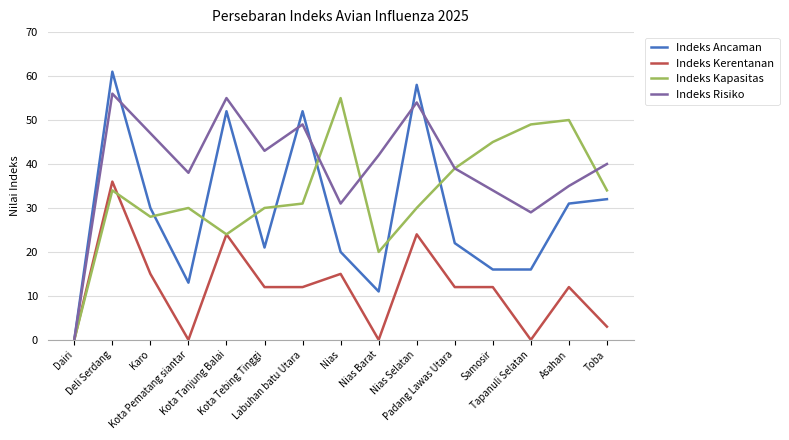

Is it true that Indeks Kapasitas equals 48 at Karo?

False